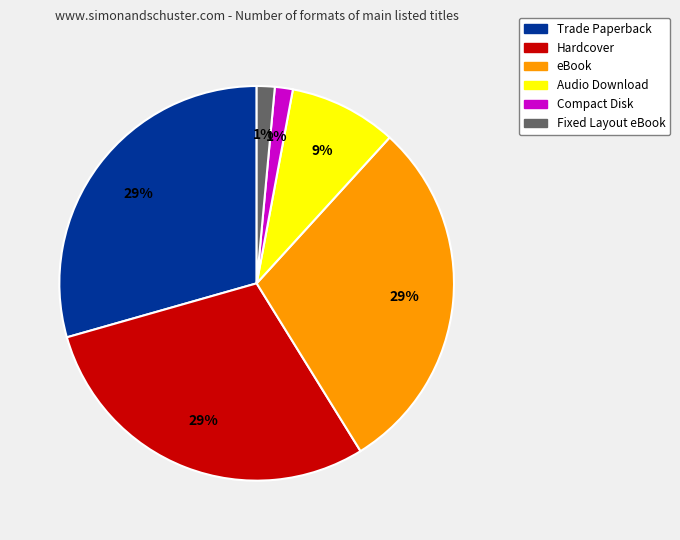

The Fixed Layout eBook slice represents 1% of the pie. True or false?

True